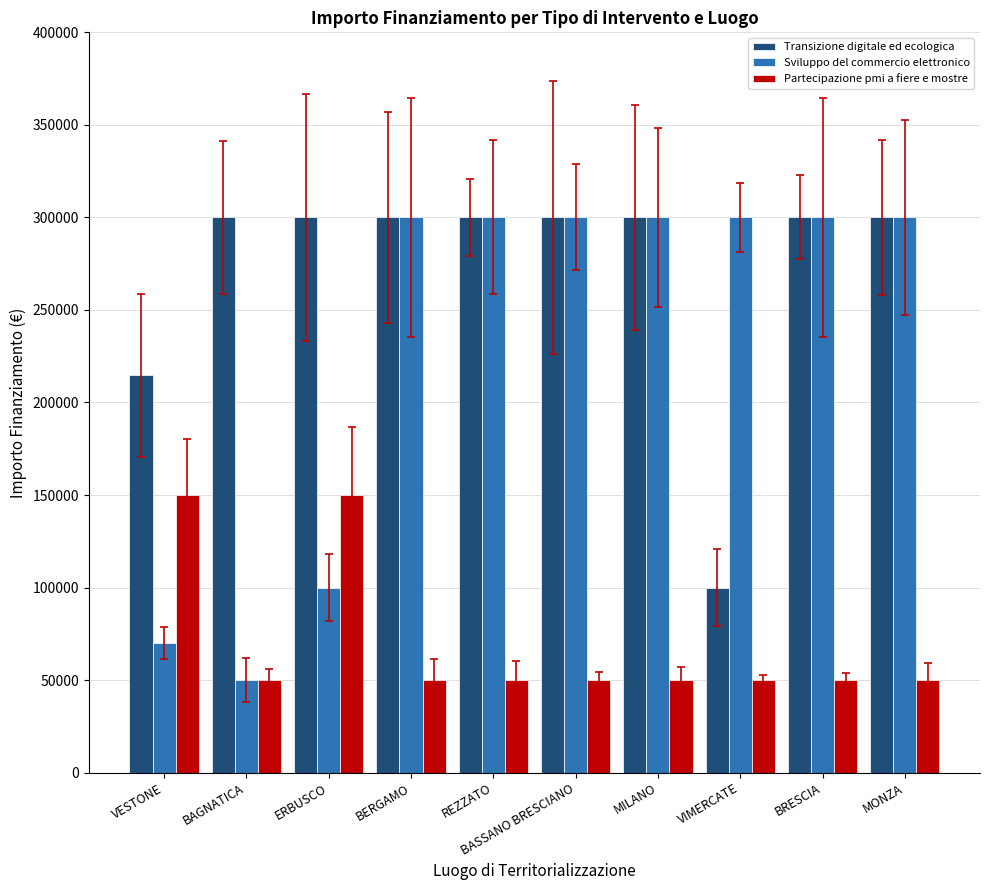

Reading right to left, what are all the values shown in this chart?

Transizione digitale ed ecologica: MONZA=300000	BRESCIA=300000	VIMERCATE=100000	MILANO=300000	BASSANO BRESCIANO=300000	REZZATO=300000	BERGAMO=300000	ERBUSCO=300000	BAGNATICA=300000	VESTONE=214800
Sviluppo del commercio elettronico: MONZA=300000	BRESCIA=300000	VIMERCATE=300000	MILANO=300000	BASSANO BRESCIANO=300000	REZZATO=300000	BERGAMO=300000	ERBUSCO=100000	BAGNATICA=50000	VESTONE=70000
Partecipazione pmi a fiere e mostre: MONZA=50000	BRESCIA=50000	VIMERCATE=50000	MILANO=50000	BASSANO BRESCIANO=50000	REZZATO=50000	BERGAMO=50000	ERBUSCO=150000	BAGNATICA=50000	VESTONE=150000